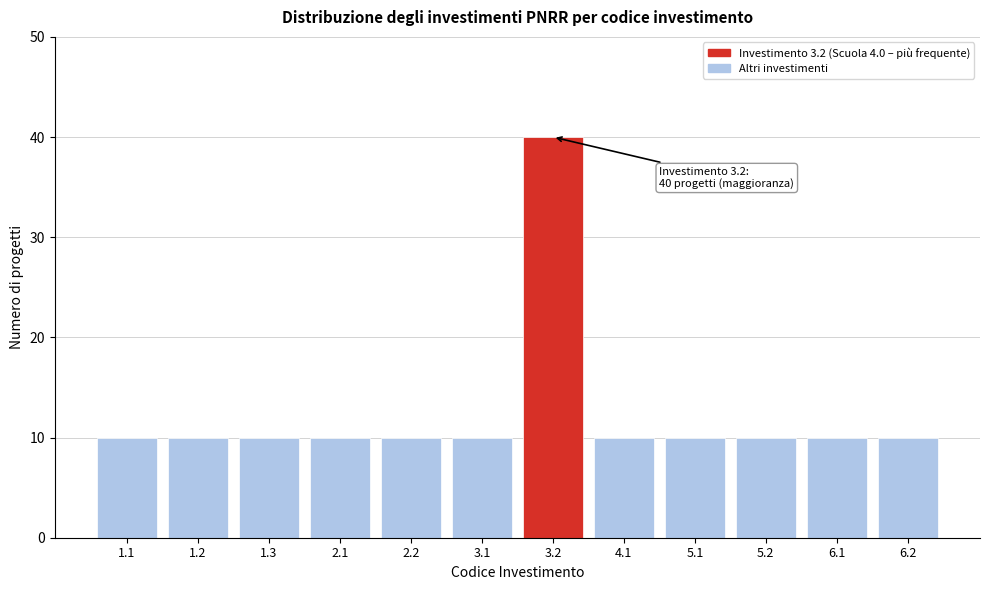

Reading left to right, list all the values displayed in this chart.

10	10	10	10	10	10	40	10	10	10	10	10